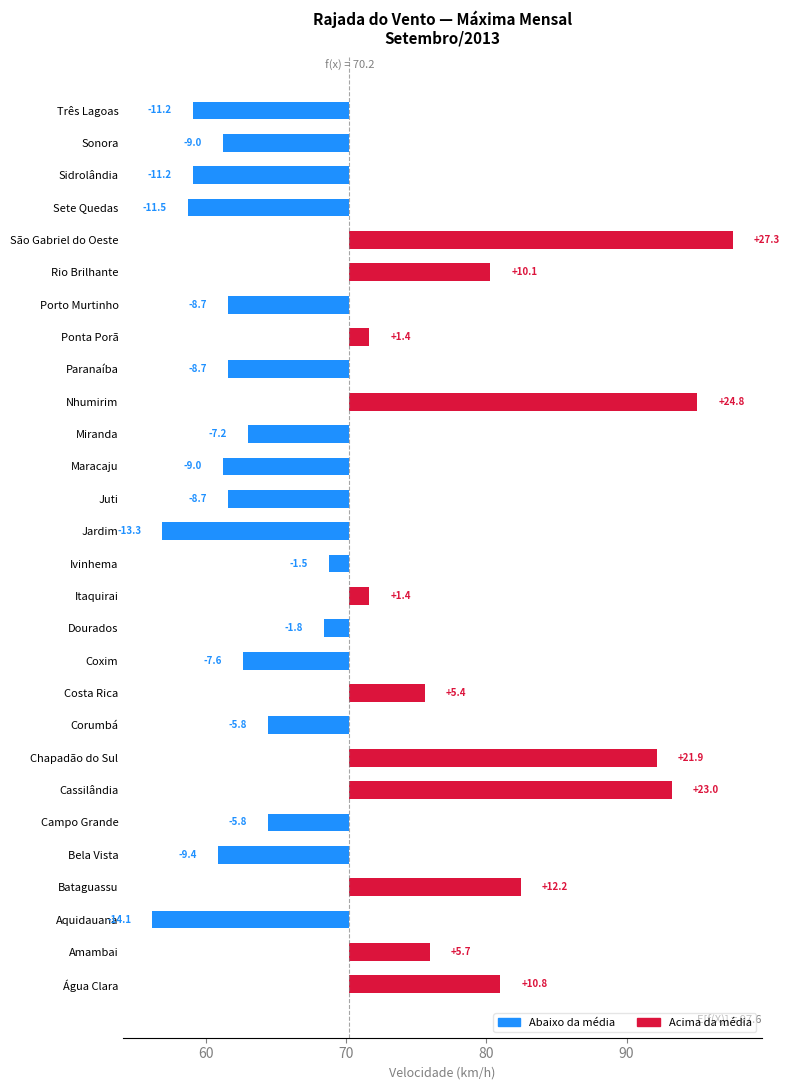

What is the smallest value displayed?

-14.1